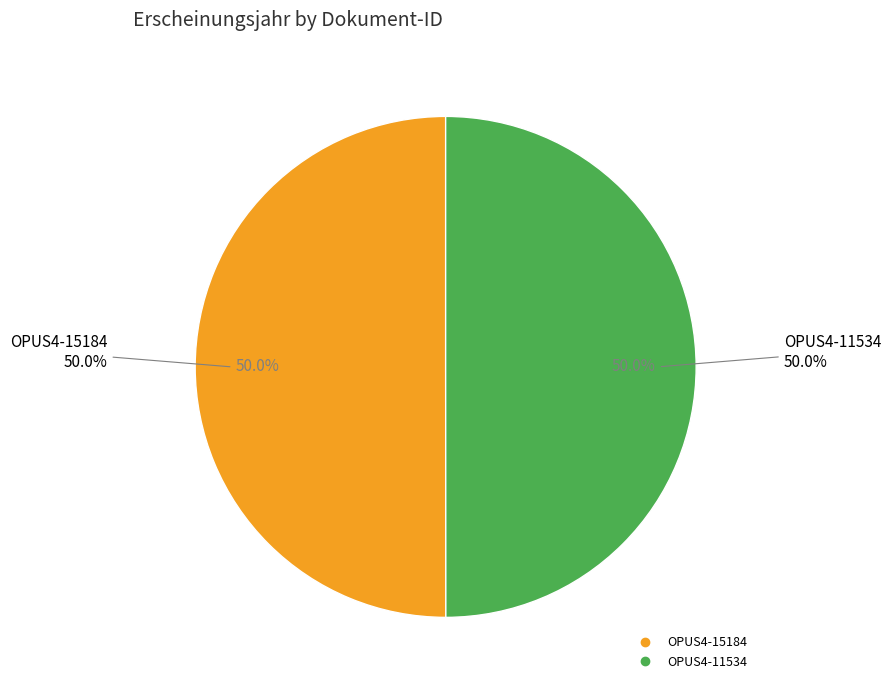

Which category has the smallest portion of the pie?

OPUS4-11534